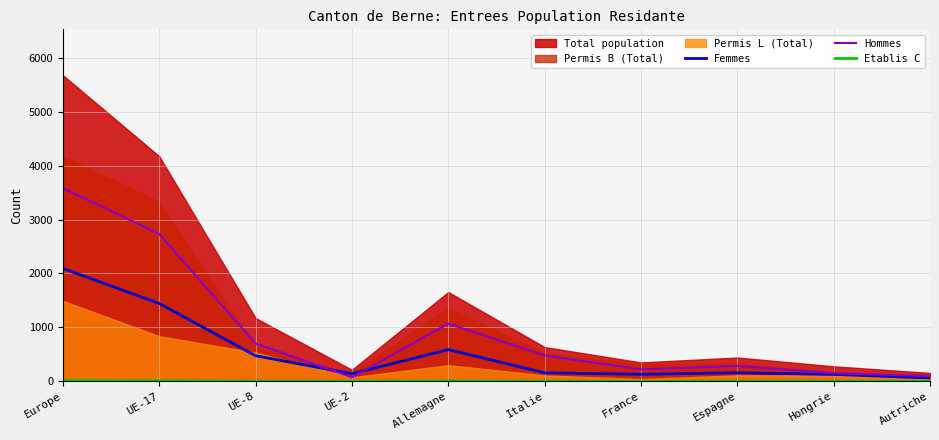

The value of Femmes at UE-17 is 1442. True or false?

True